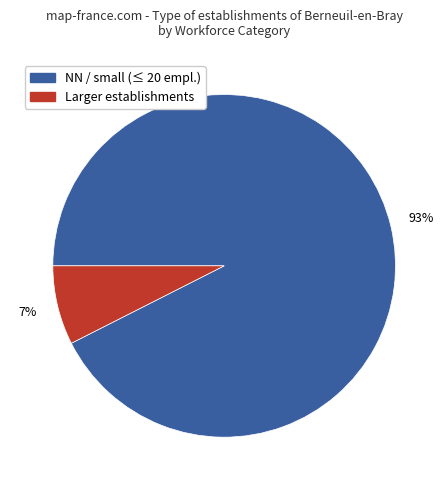

Is there any slice that represents more than half of the pie?

Yes